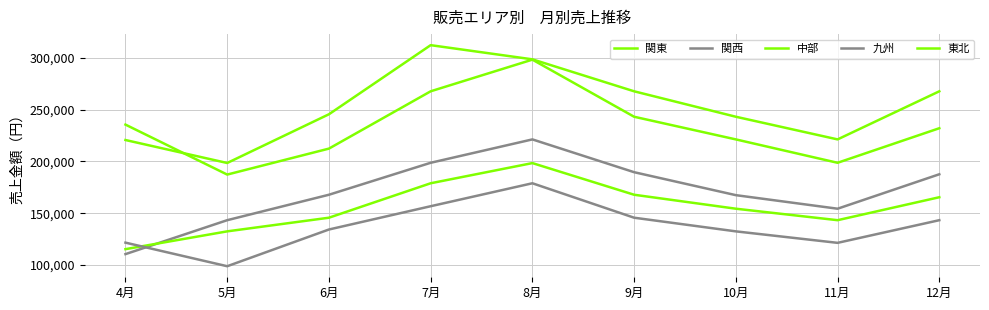

What is the difference between the maximum and minimum values in the 中部 series?

83200